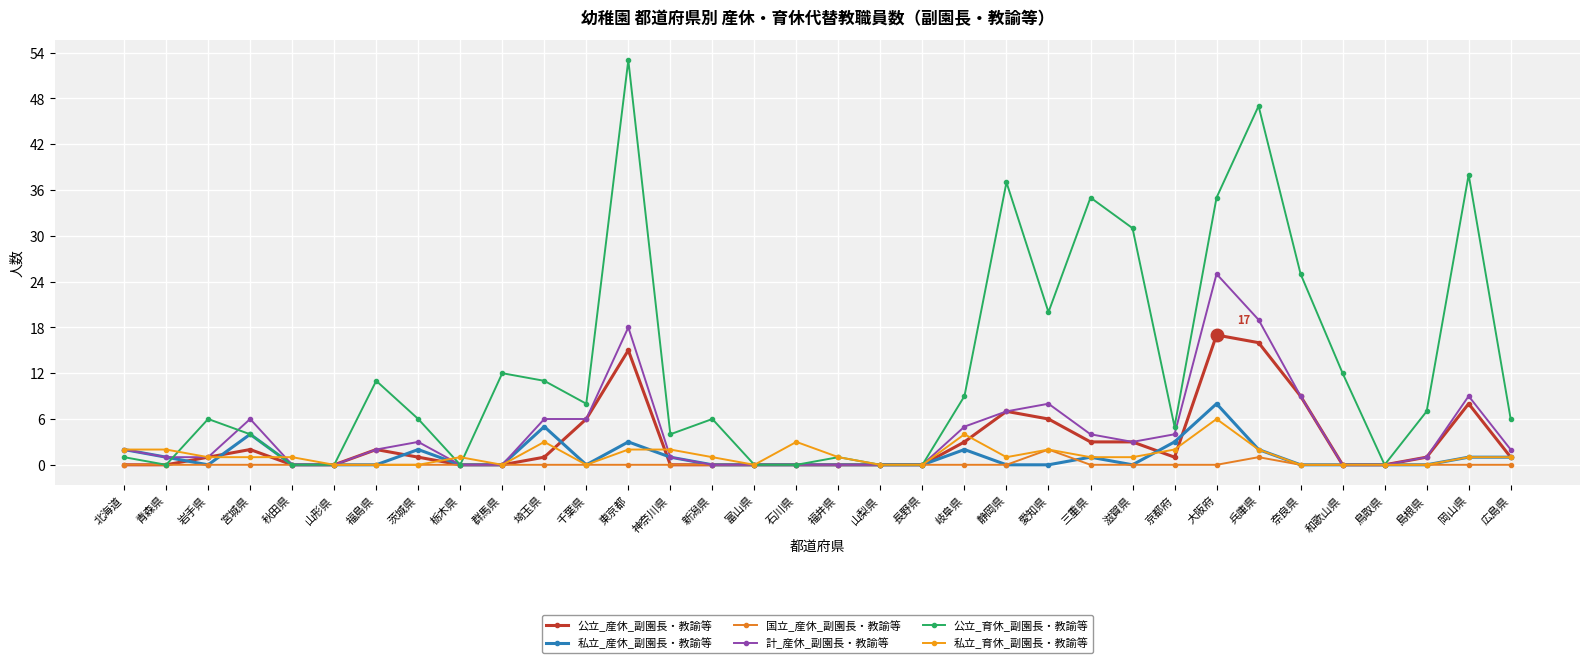

How many lines are shown in the chart?

6